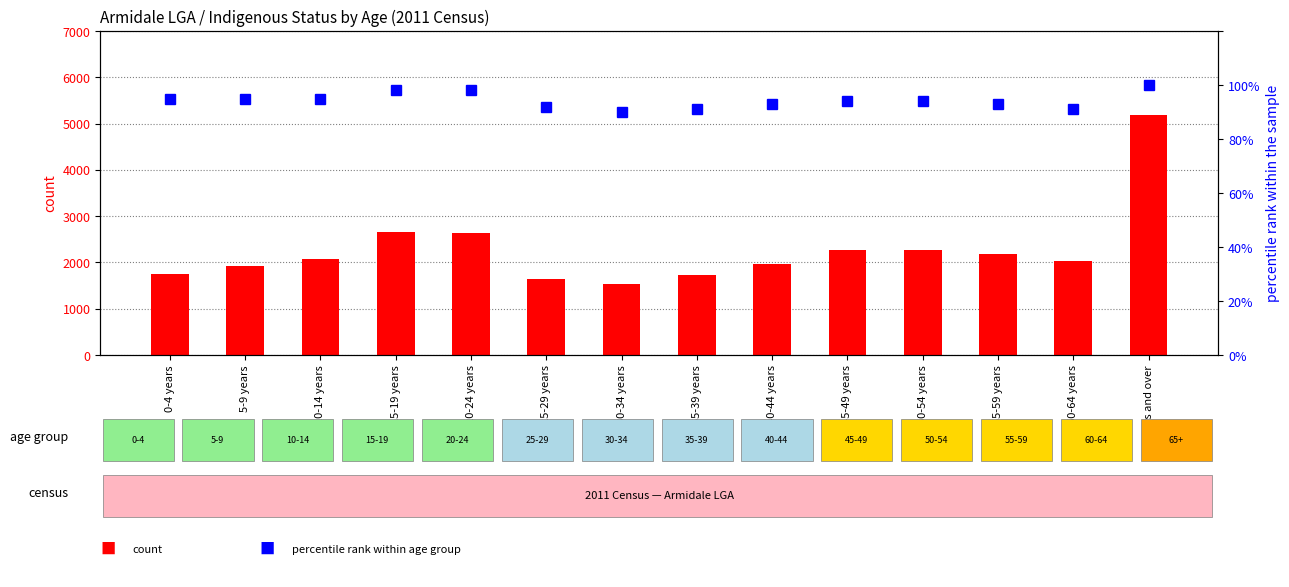

The value of percentile rank within age group at 5-9 years is 95. True or false?

True